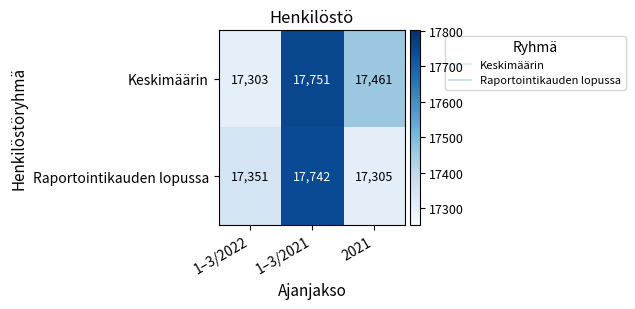

What is the sum of the Raportointikauden lopussa values at 1–3/2022 and 1–3/2021?

35093